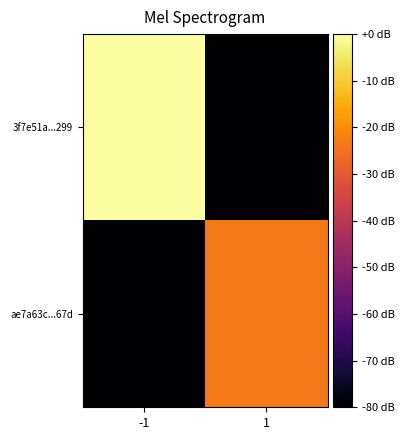

Which category has the highest value across all series?

-1